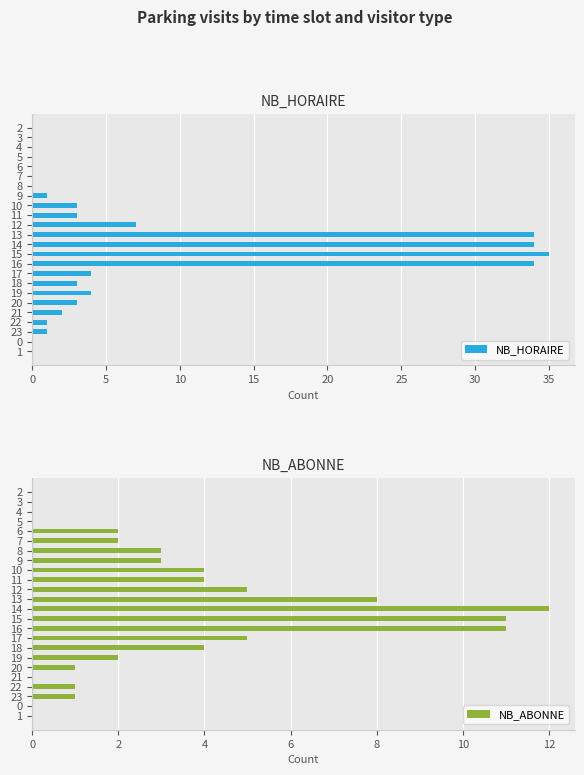

Is it true that NB_HORAIRE equals 4 at 19?

True